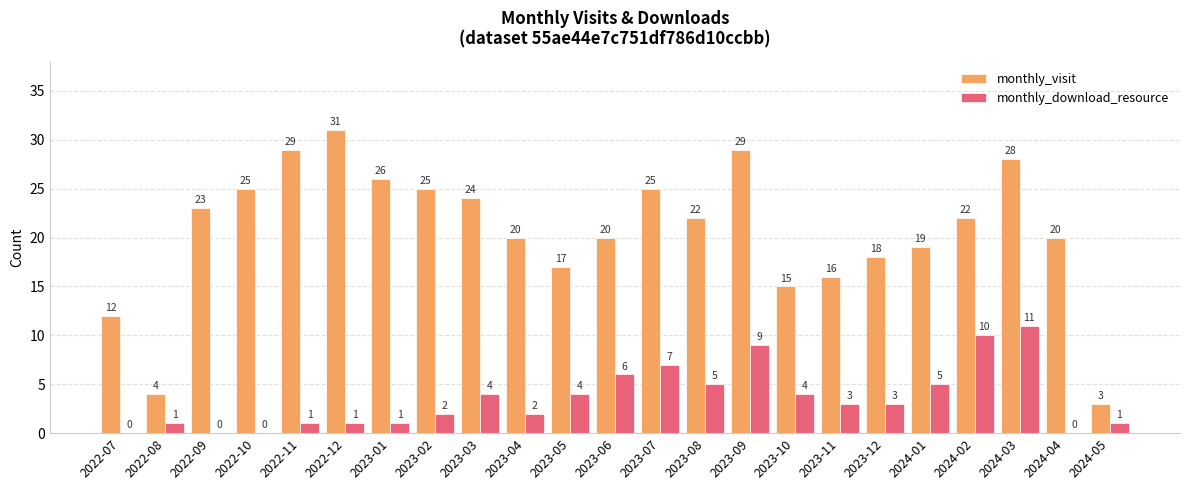

At which category is the sum across all series the highest?

2024-03